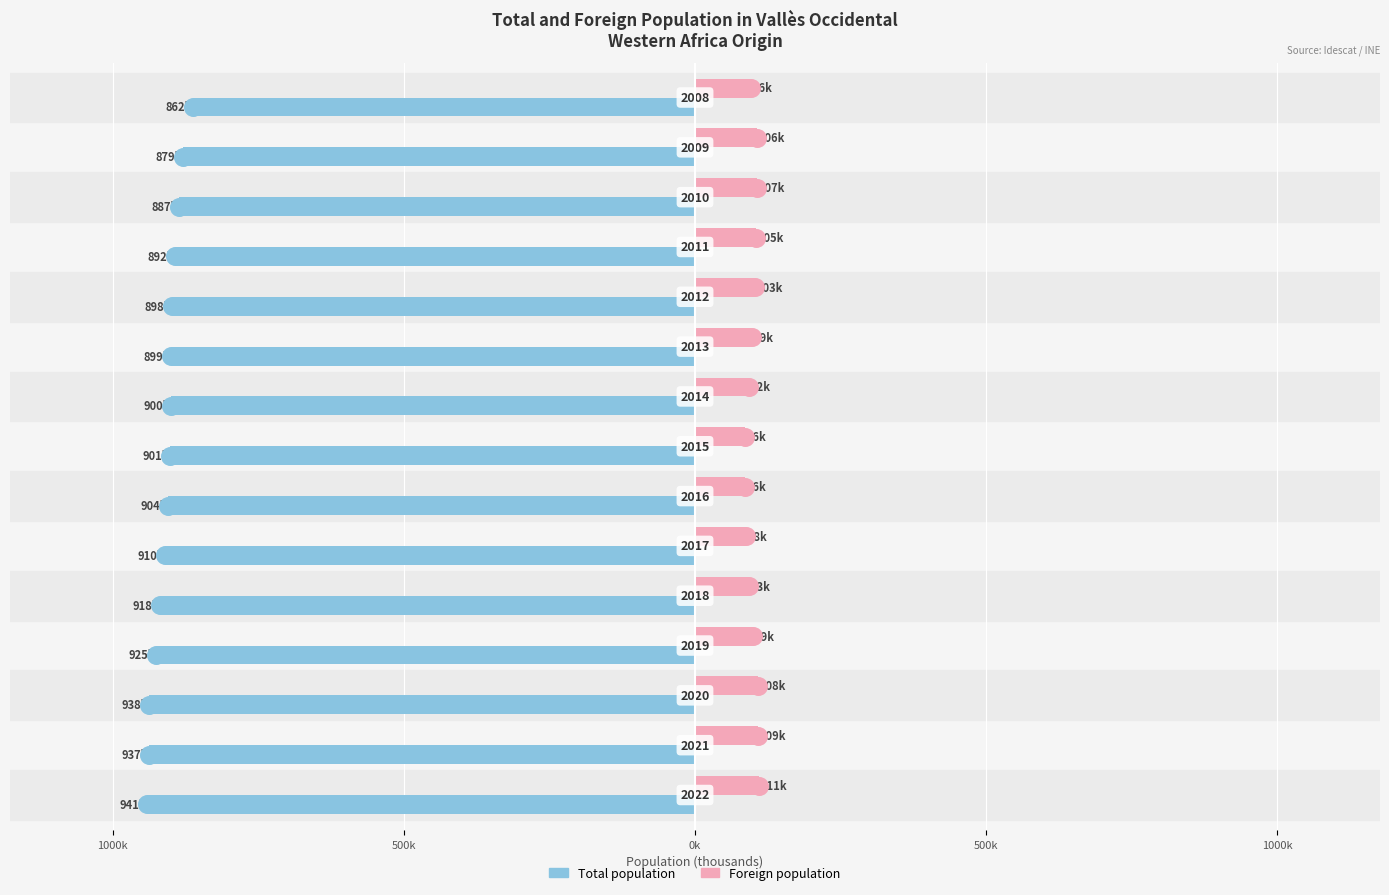

What is the value of the Foreign population bar at the 7th from the left?

110.6